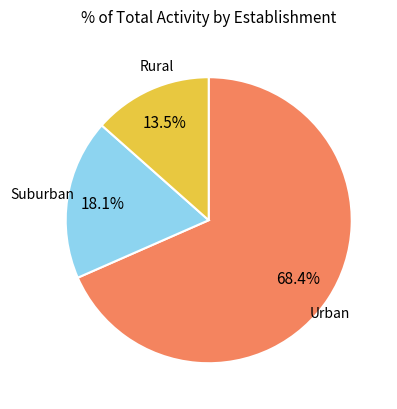

Does any single category account for the majority?

Yes